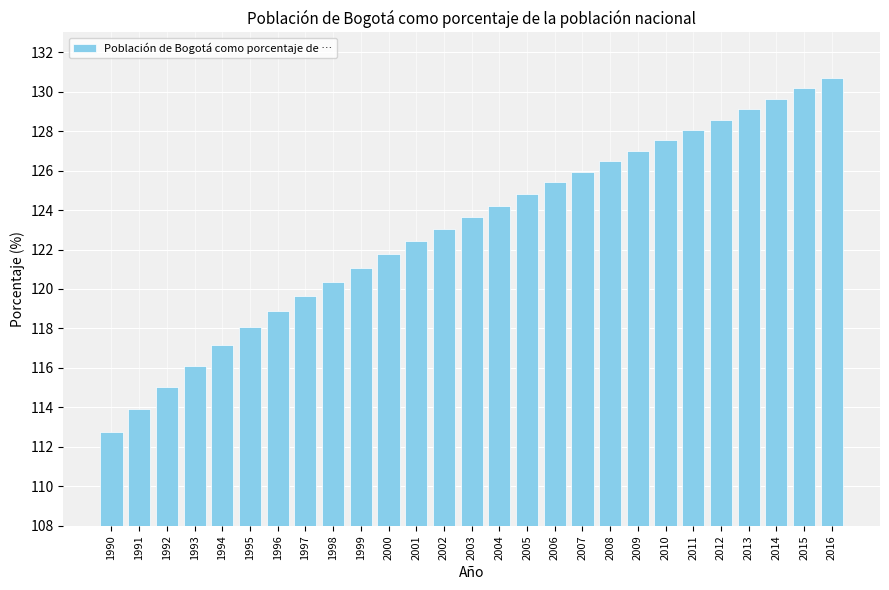

What is the difference between the values at 2013 and 2016?

1.6